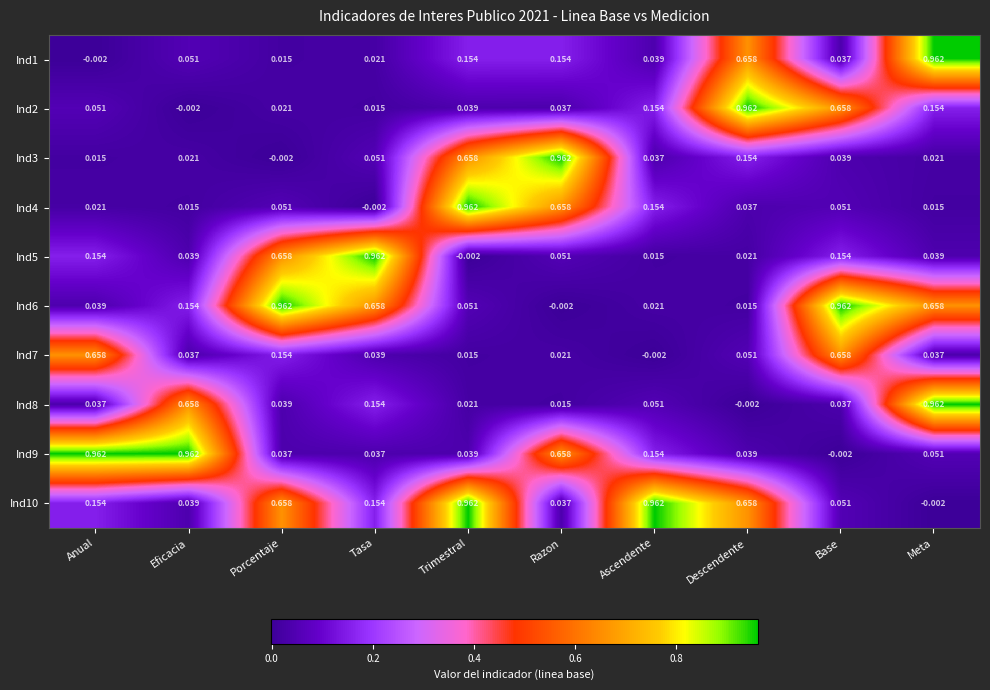

Where does the Ind3 series first go above 0?

Anual